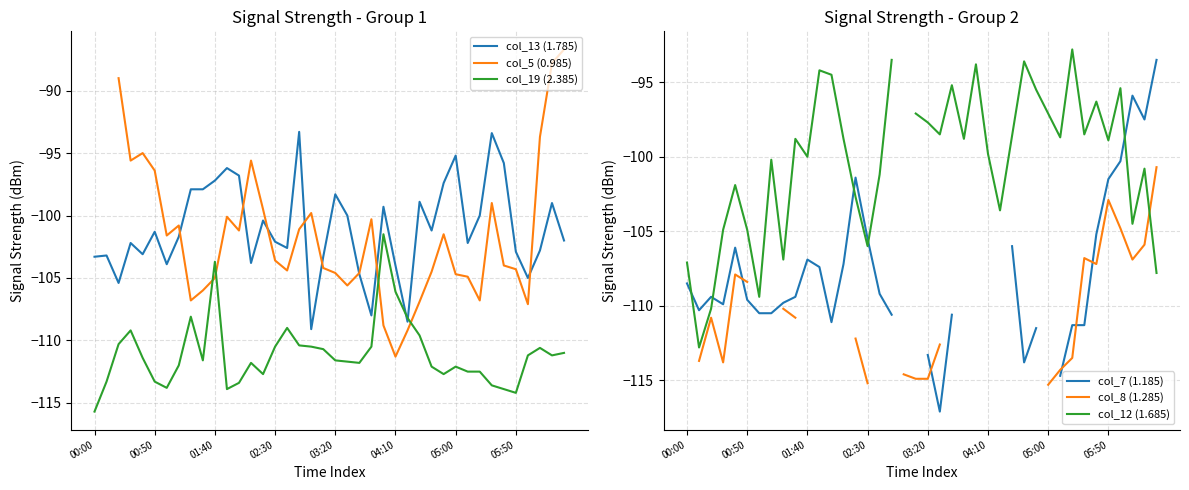

Which category has the highest value in the col_7 (1.185) series?

39